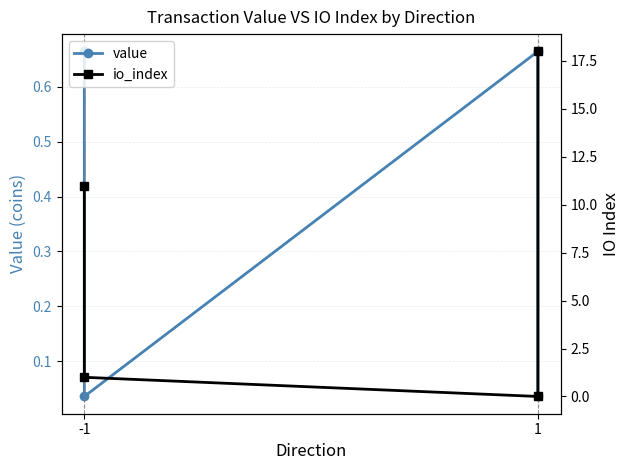

Rank the series by their average value, from highest to lowest.

io_index, value